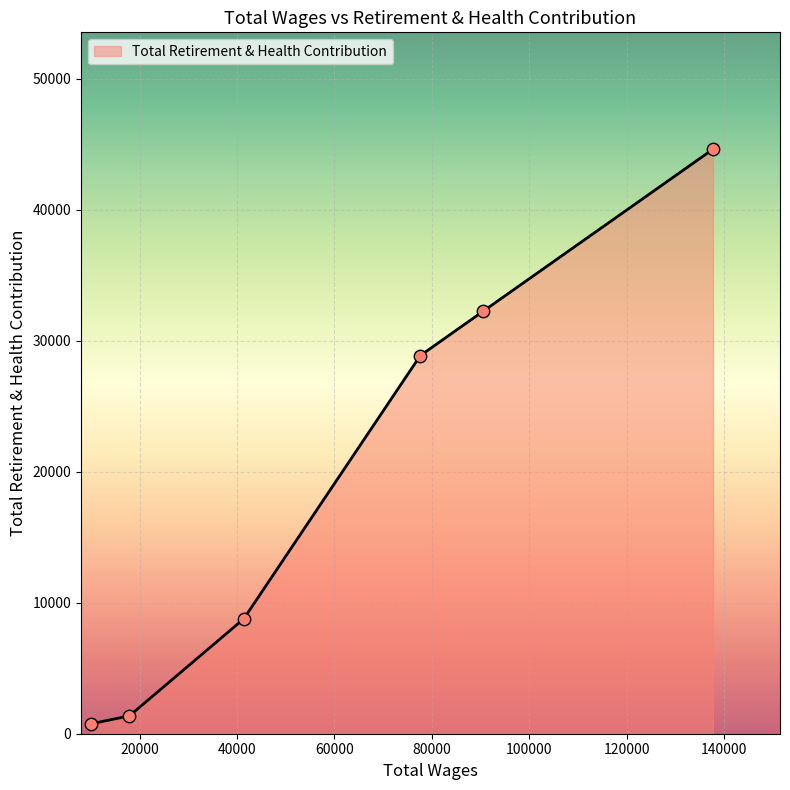

What is the greatest value displayed?

44618